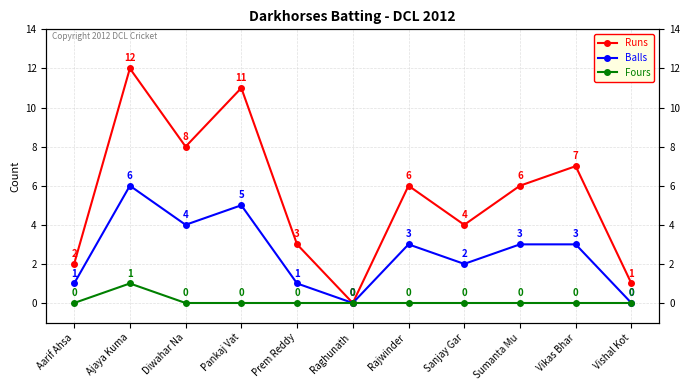

Which series has the largest total across all categories?

Runs